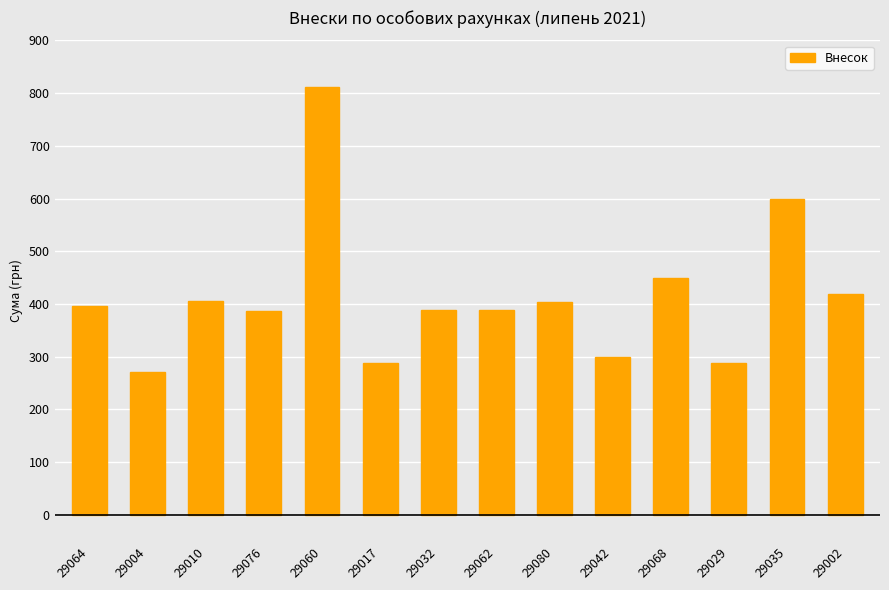

What is the maximum value shown in the chart?

812.1